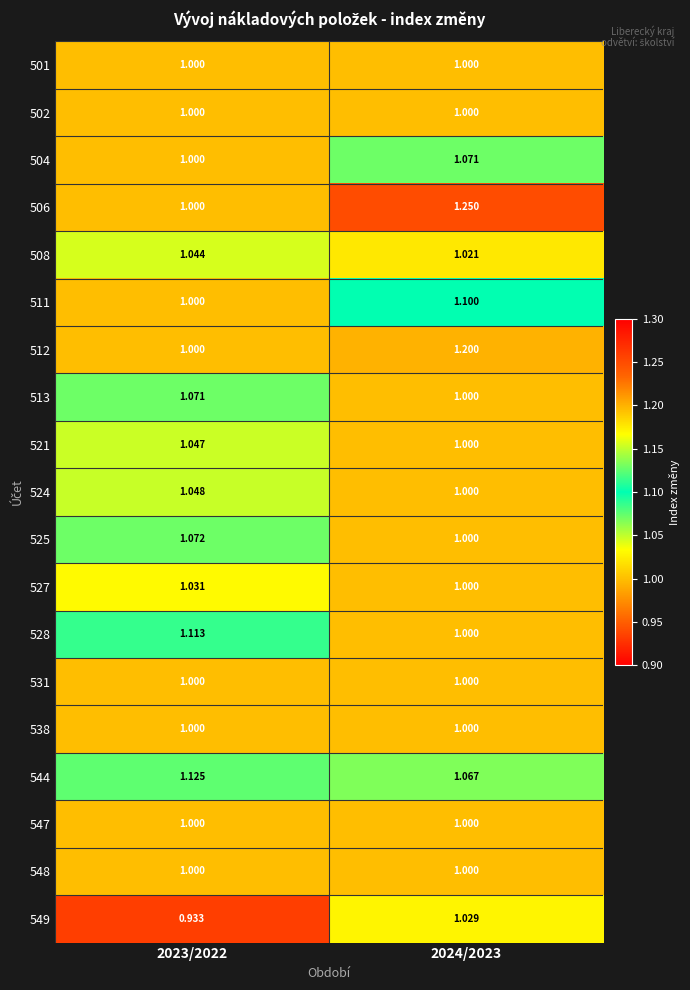

What is the spread (max minus min) of values at 2023/2022?

0.2